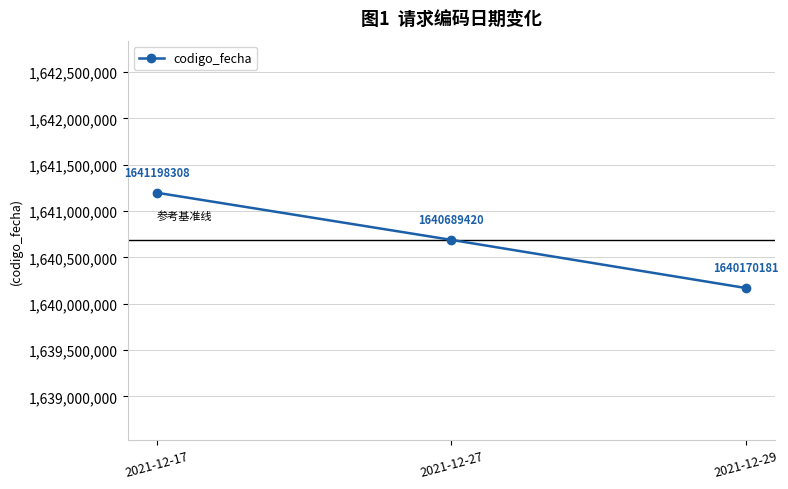

Does the chart have visible grid lines?

Yes